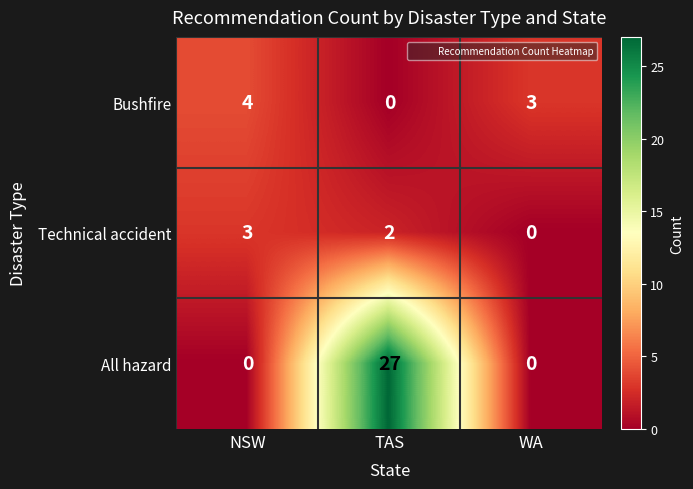

What is the highest value of the Technical accident series?

3